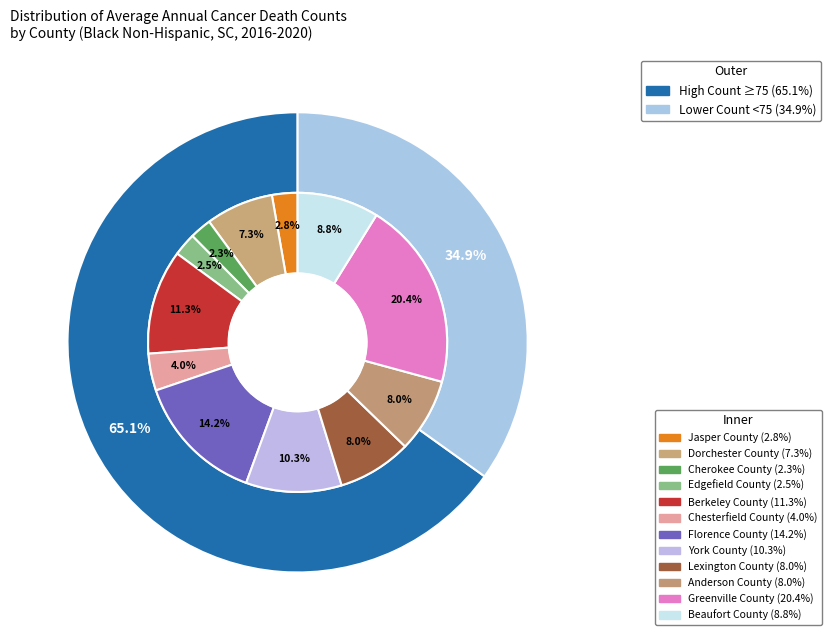

What percentage is the Jasper County slice, to the nearest percent?

3%